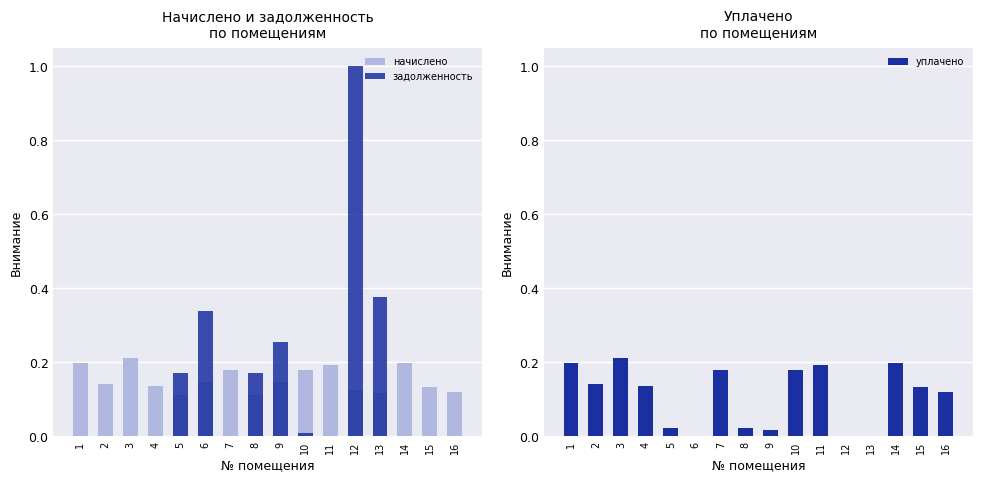

What is the approximate value of начислено at 1?

0.2